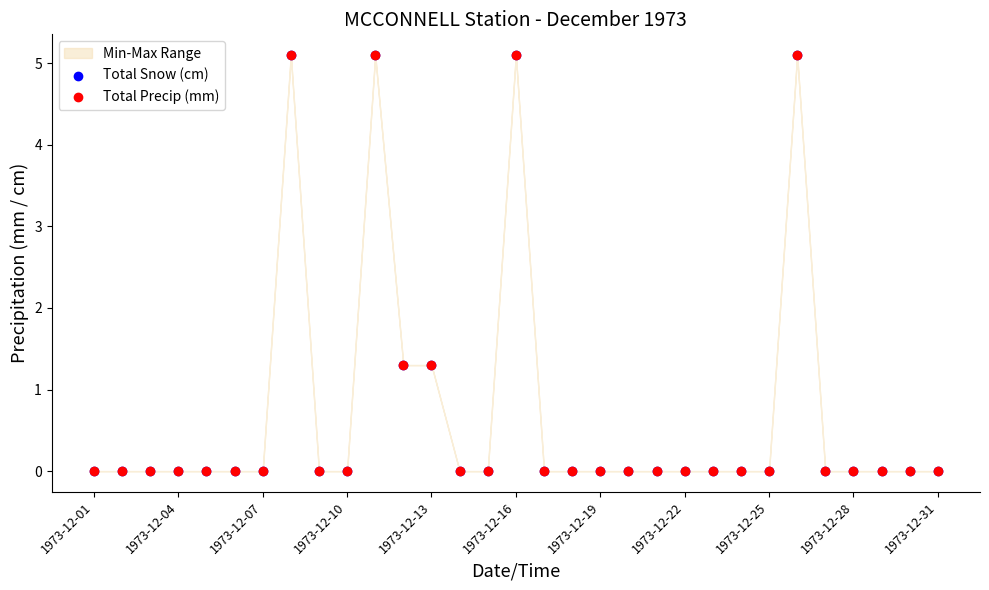

Which series reaches the minimum Y coordinate?

Total Snow (cm)